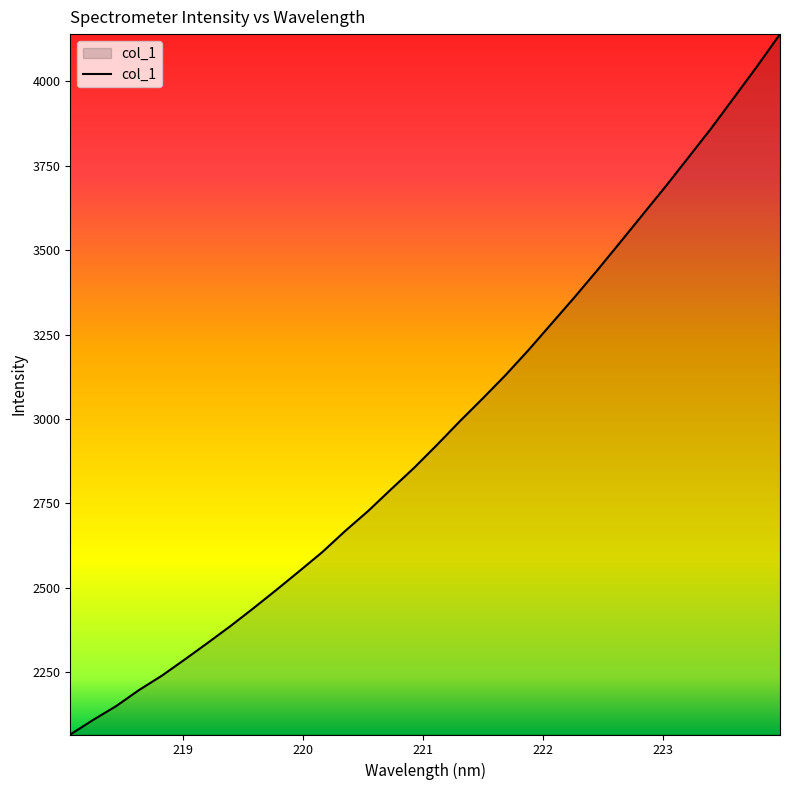

What is the difference between the maximum and minimum values?

2076.2